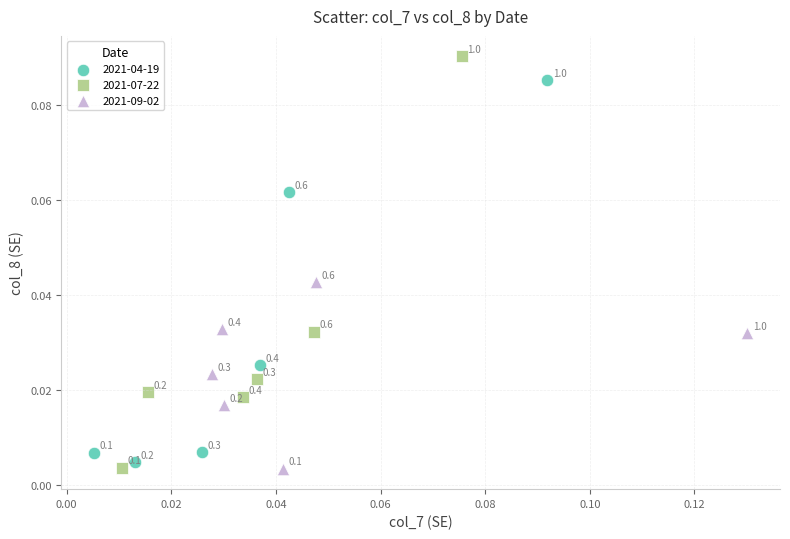

Which series contains the lowest Y value?

2021-09-02